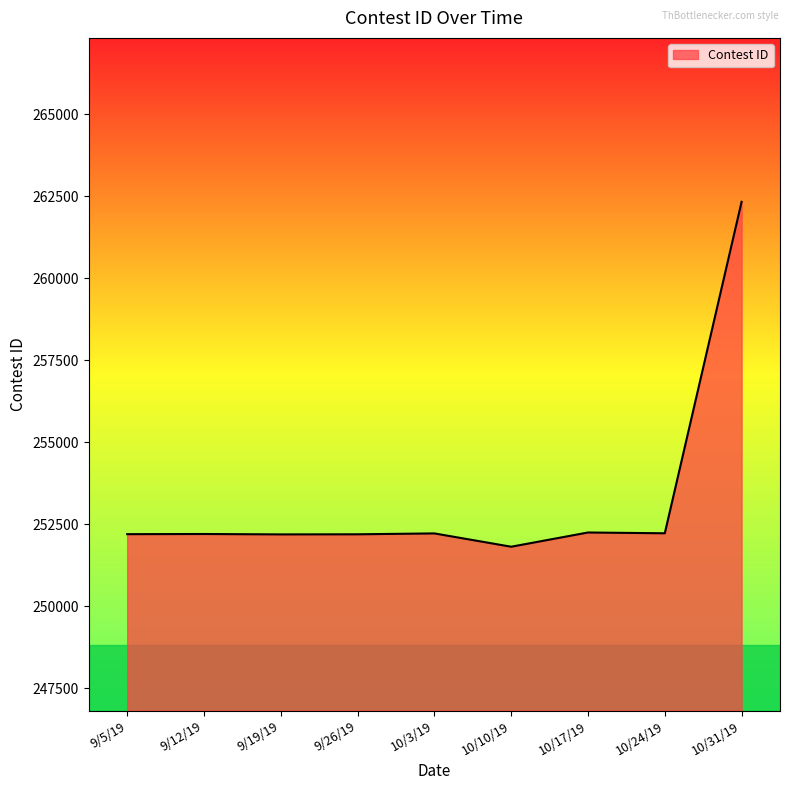

What is the sum of all values?

2279640